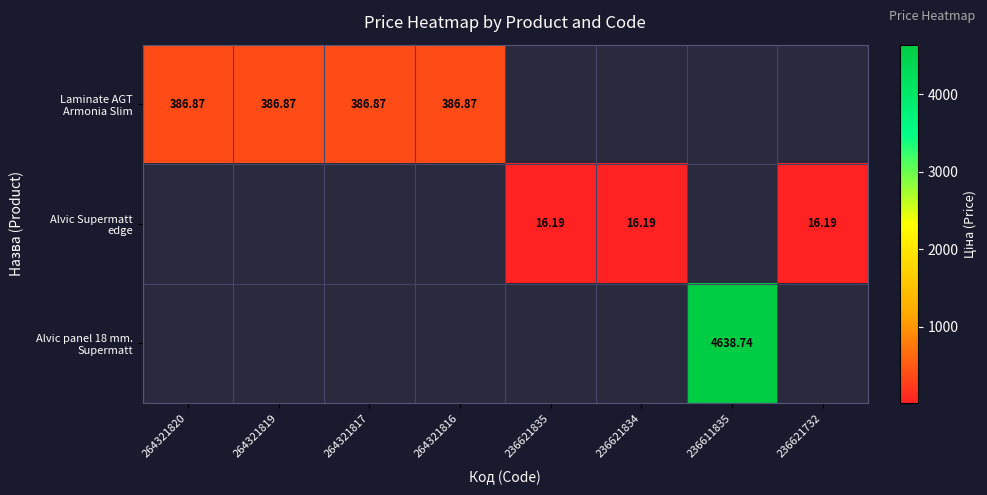

Which series changed the most between 264321820 and 264321816?

Laminate AGT Armonia Slim